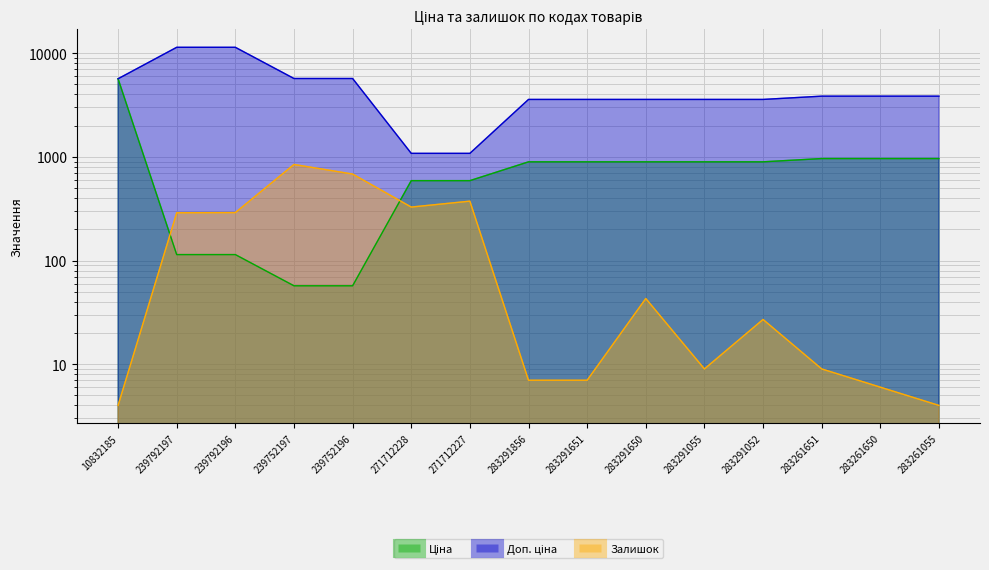

What is the difference between the maximum and minimum values in the Доп. ціна series?

10328.3